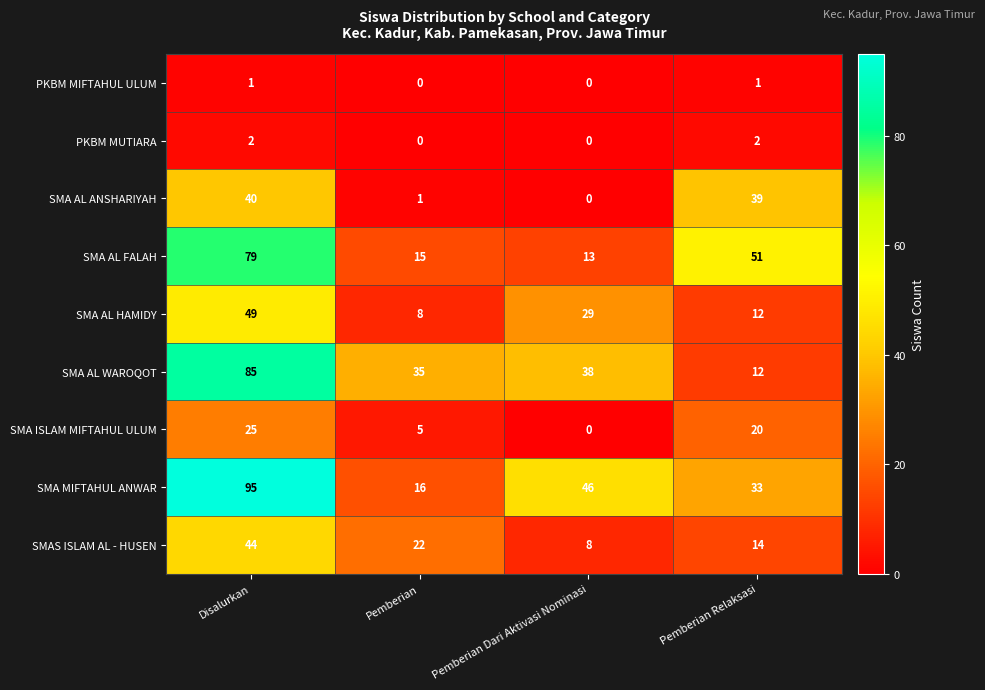

Is the value of PKBM MUTIARA at Disalurkan greater than the value of PKBM MIFTAHUL ULUM at Pemberian Relaksasi?

Yes